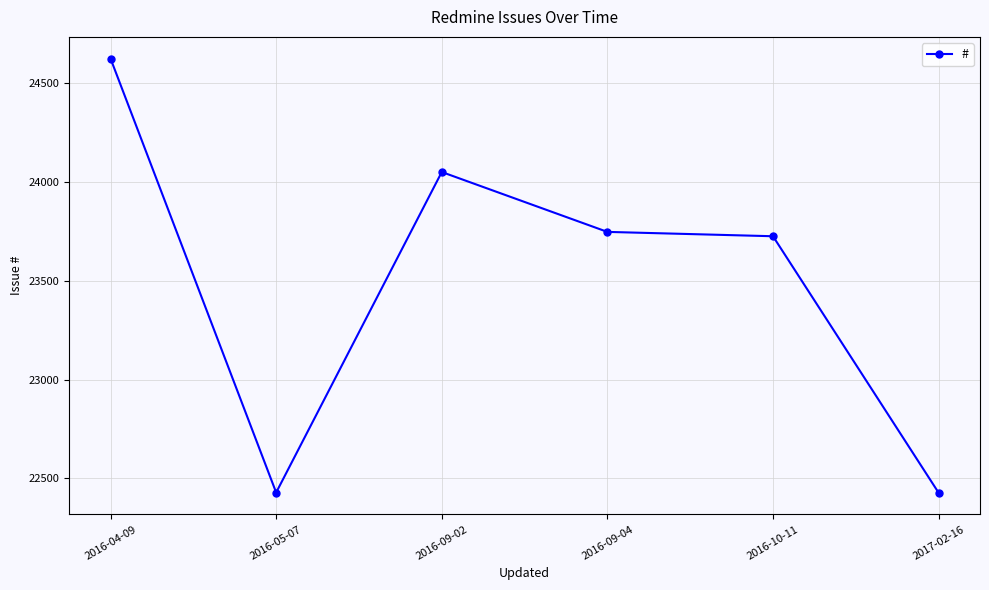

What is the ratio of the value at 2016-05-07 to the value at 2016-04-09?

0.9